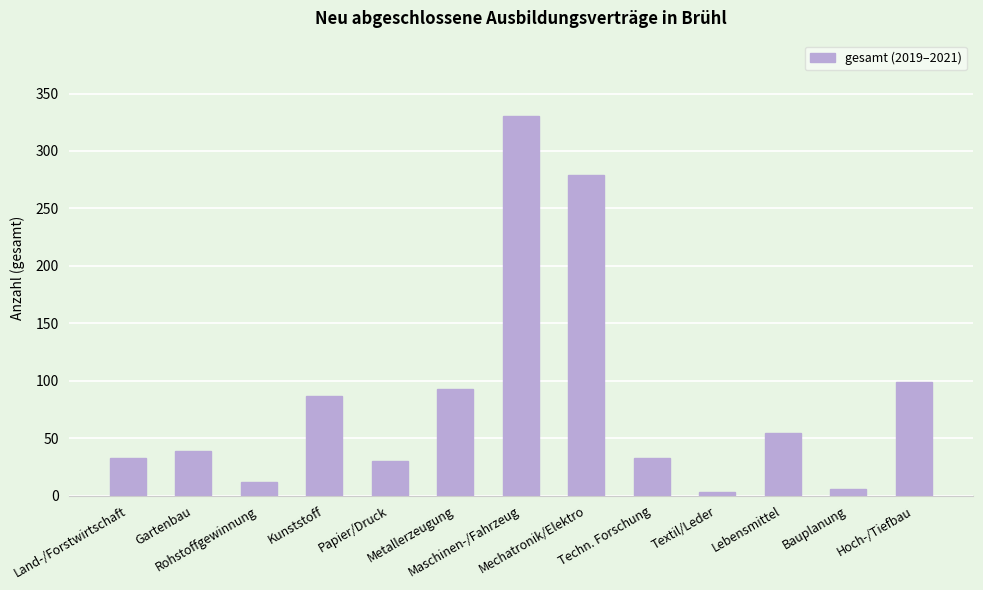

What is the greatest value displayed?

330